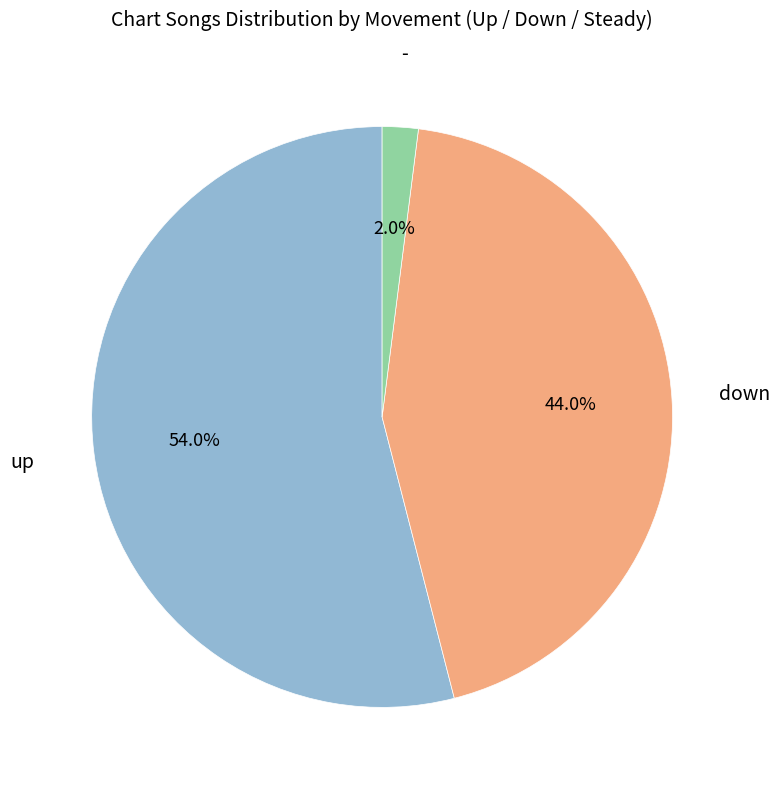

Does any single category account for the majority?

Yes